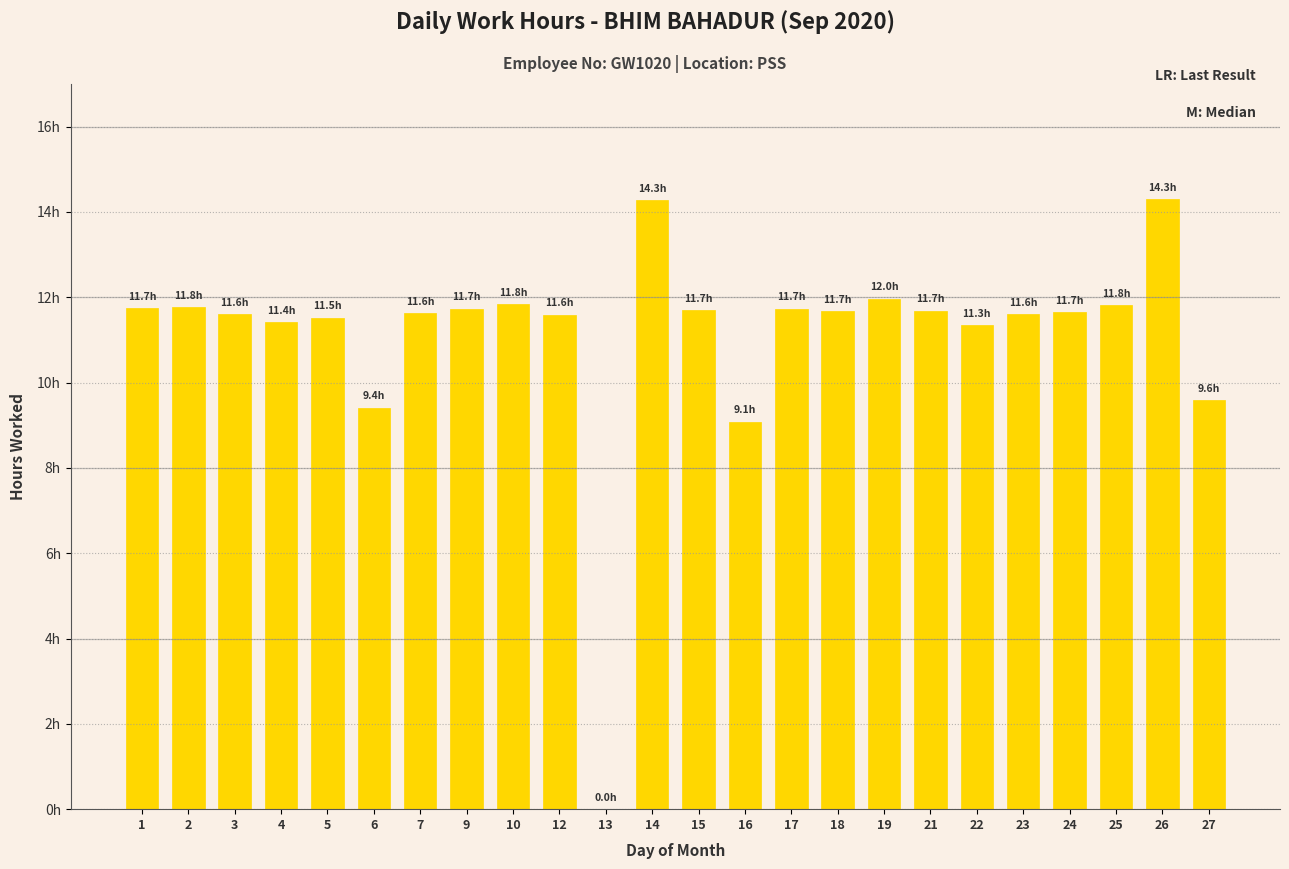

What is the change in value from 16 to 22?

+2.3